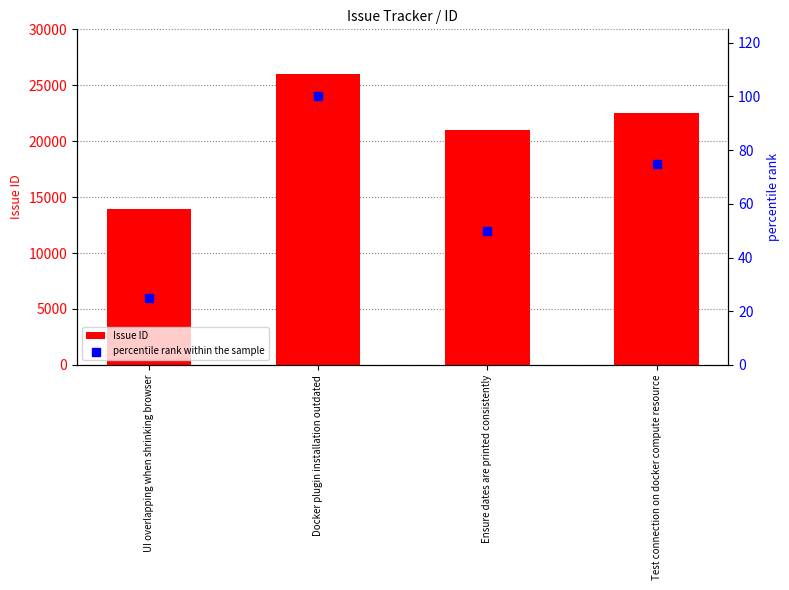

Which series reaches the maximum Y coordinate?

Issue ID